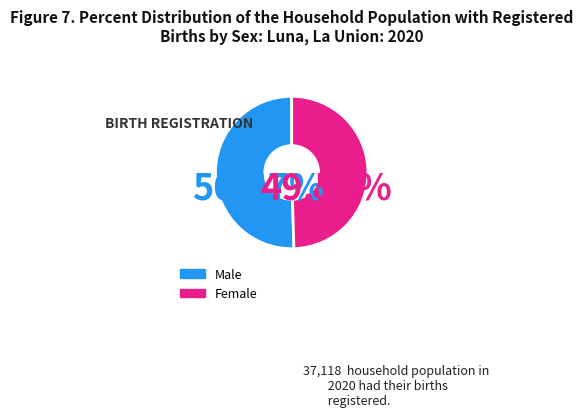

Is there any slice that represents more than half of the pie?

Yes